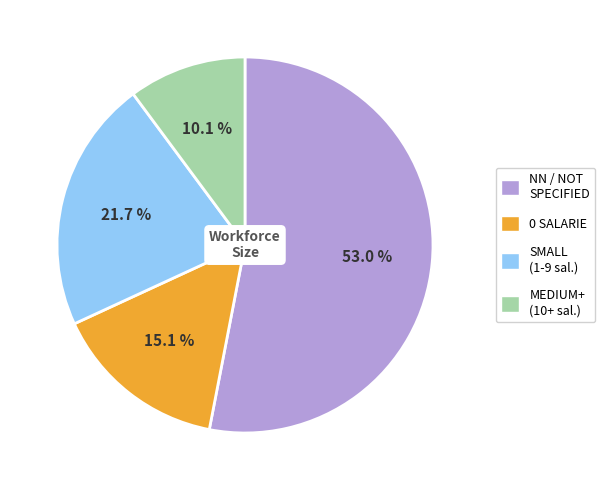

Count the number of slices in the pie.

4